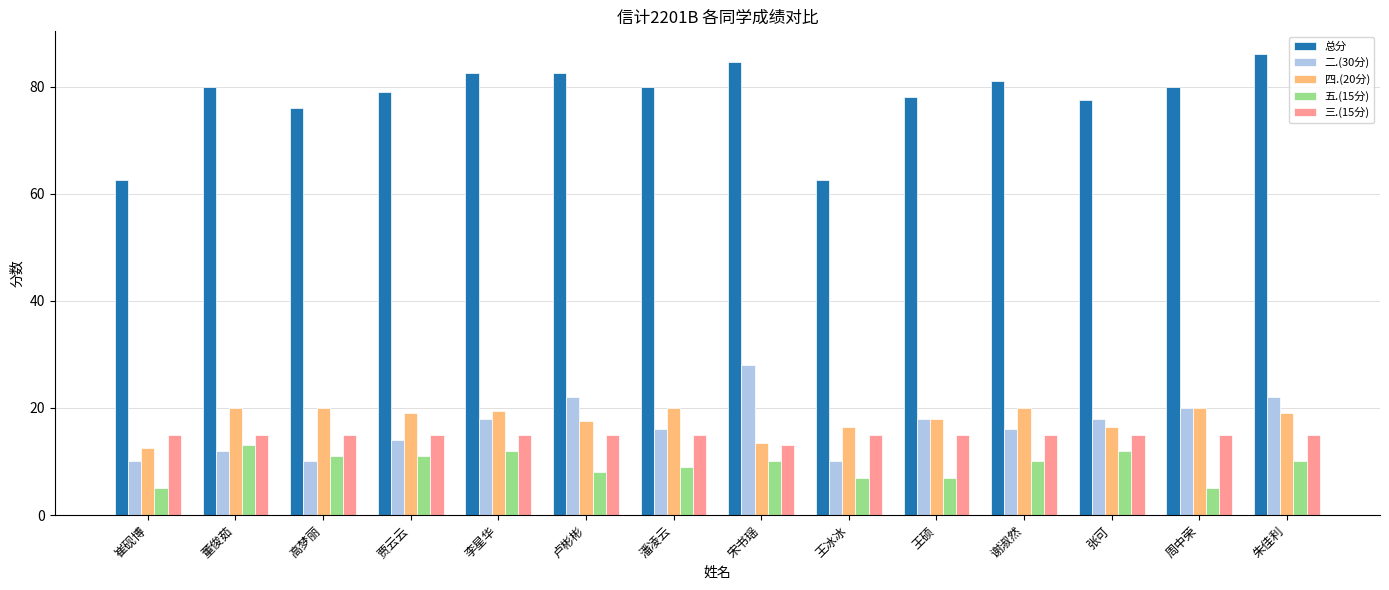

Reading left to right, extract all data points from this chart.

总分: 62.5	80.0	76.0	79.0	82.5	82.5	80.0	84.5	62.5	78.0	81.0	77.5	80.0	86.0
二.(30分): 10.0	12.0	10.0	14.0	18.0	22.0	16.0	28.0	10.0	18.0	16.0	18.0	20.0	22.0
四.(20分): 12.5	20.0	20.0	19.0	19.5	17.5	20.0	13.5	16.5	18.0	20.0	16.5	20.0	19.0
五.(15分): 5.0	13.0	11.0	11.0	12.0	8.0	9.0	10.0	7.0	7.0	10.0	12.0	5.0	10.0
三.(15分): 15.0	15.0	15.0	15.0	15.0	15.0	15.0	13.0	15.0	15.0	15.0	15.0	15.0	15.0